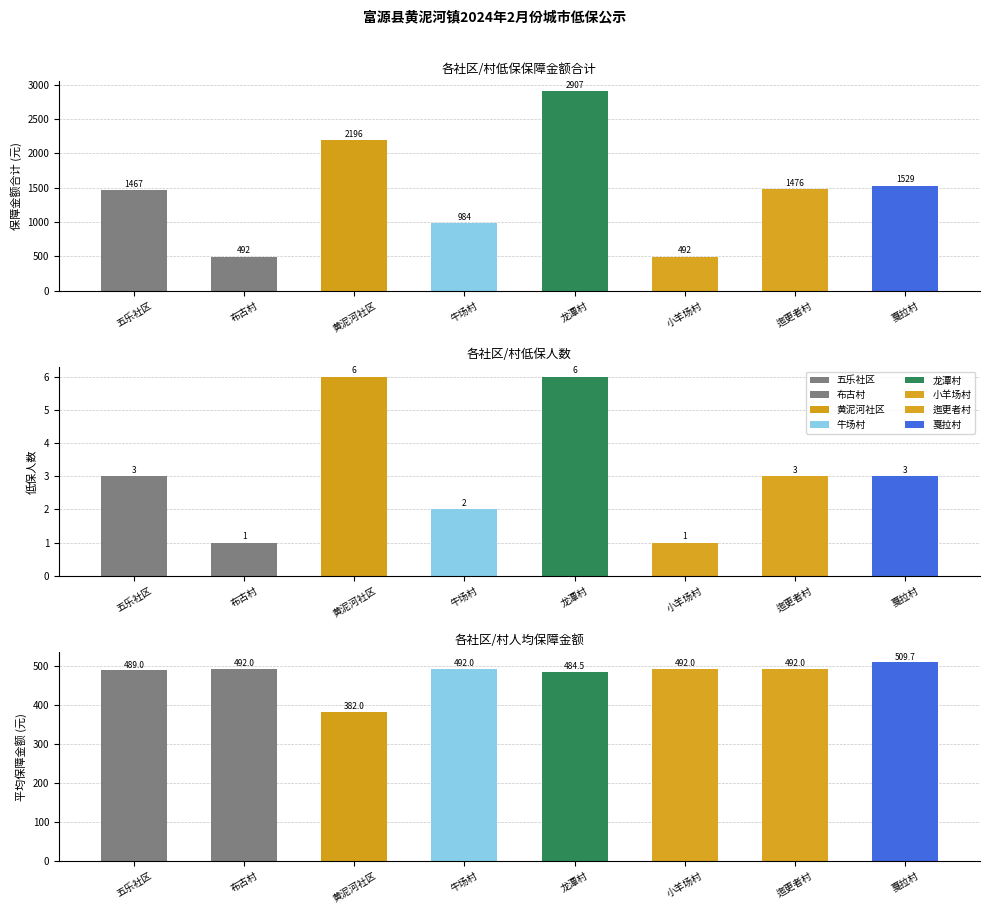

At which category is the sum across all series the highest?

龙潭村